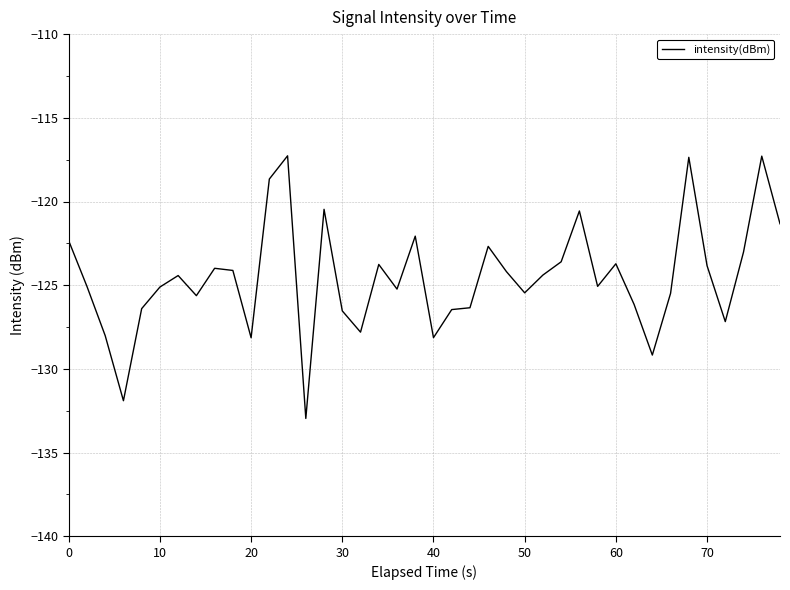

What is the greatest value displayed?

-117.3